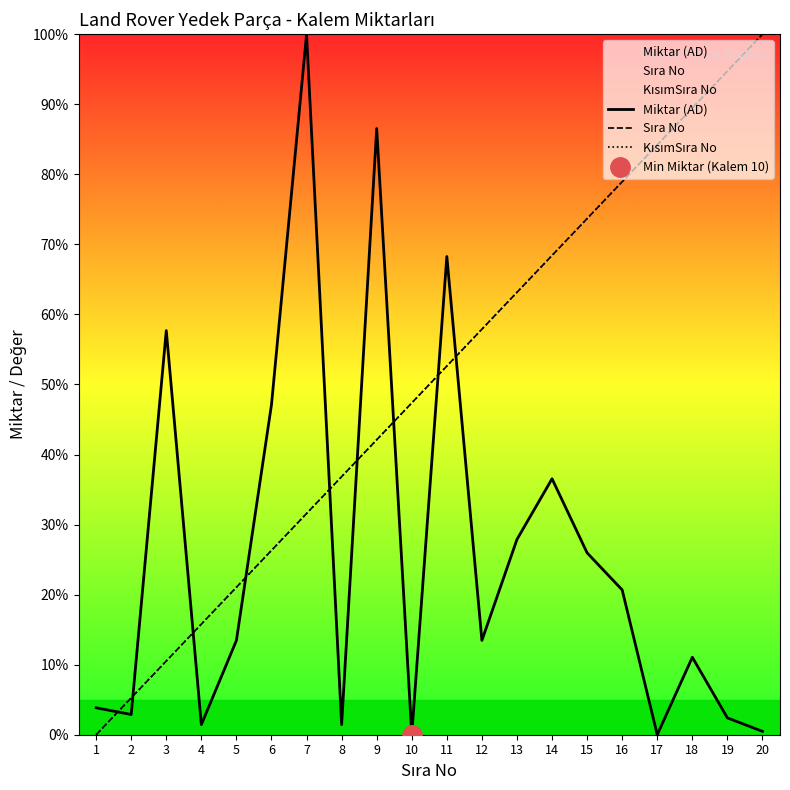

True or false: KısımSıra No has more than 0 points higher than both neighbors.

False